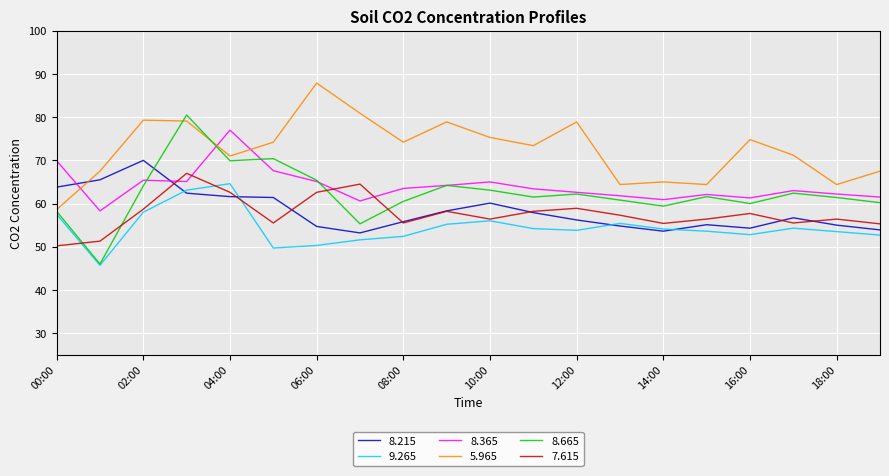

What is the minimum value shown in the chart?

45.7